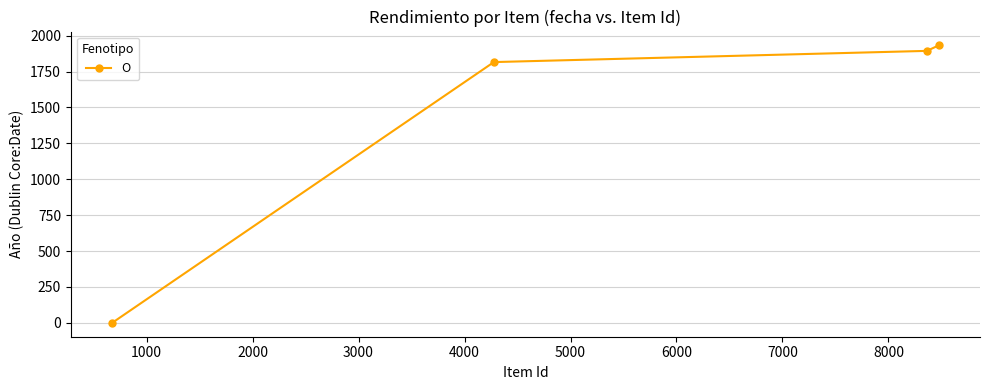

Is this an area chart (filled region under the line)?

No